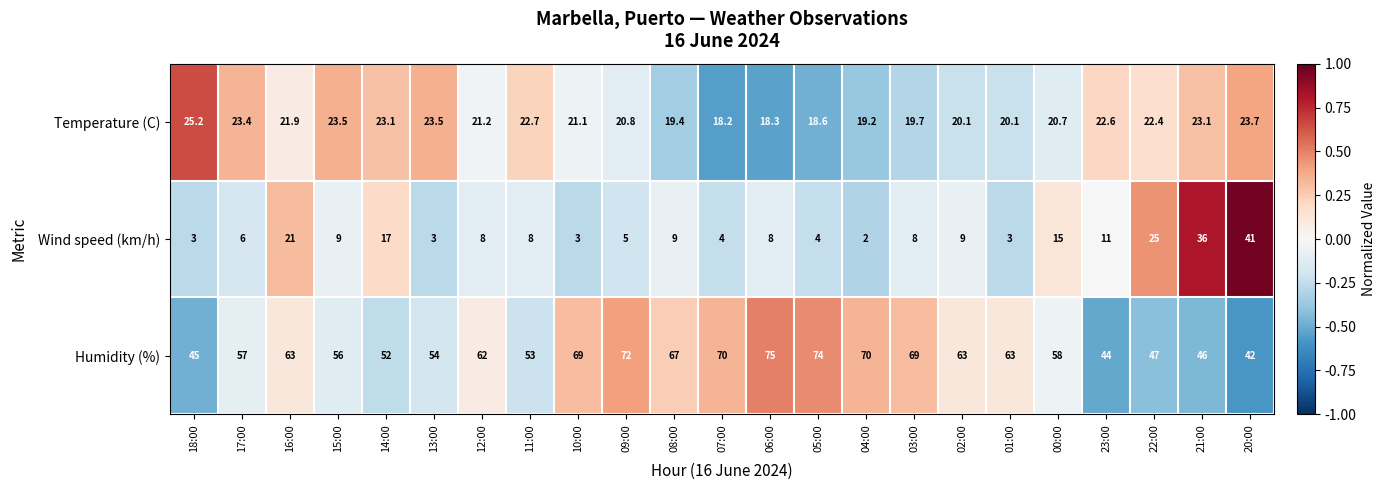

What is the average value of the Humidity (%) series?

59.6